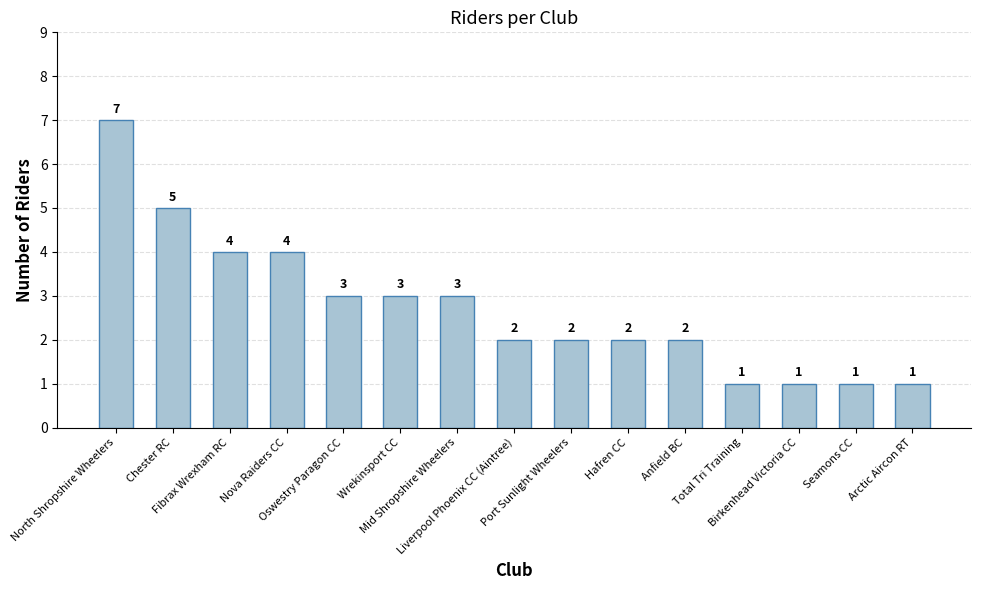

What is the change in value from Nova Raiders CC to Birkenhead Victoria CC?

-3